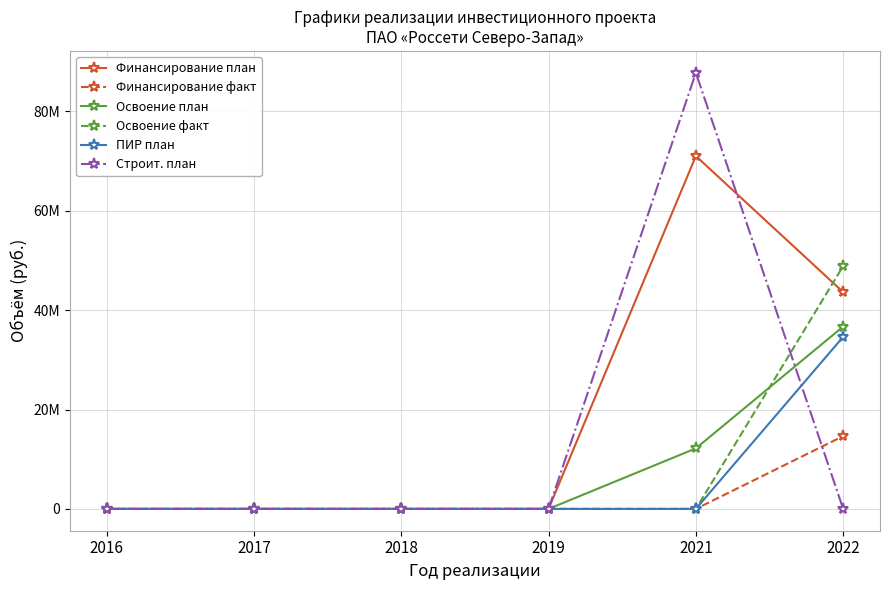

What are all the series names shown in the legend?

Финансирование план, Финансирование факт, Освоение план, Освоение факт, ПИР план, Строит. план